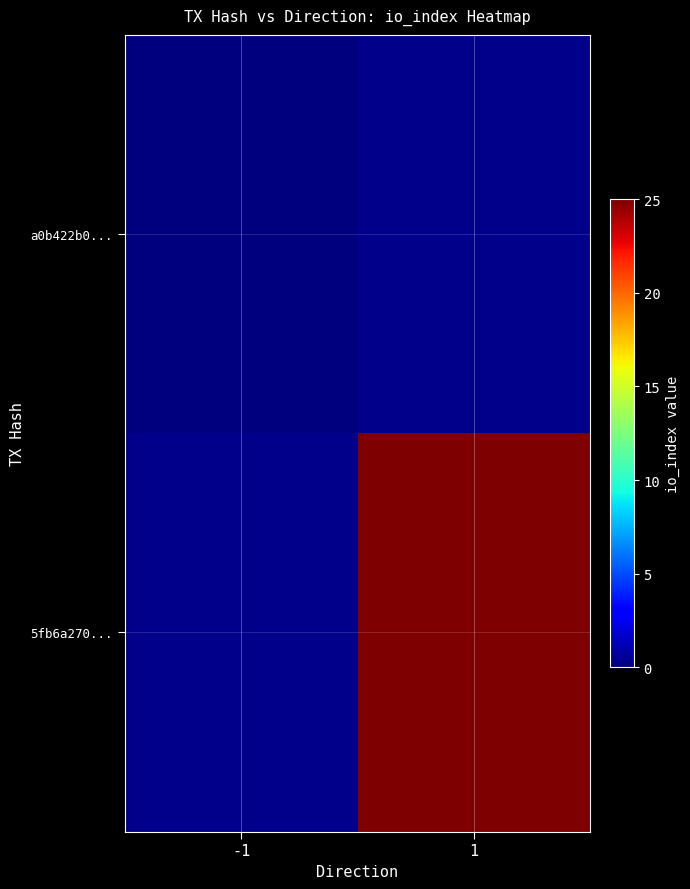

Rank the series by their average value, from highest to lowest.

5fb6a270..., a0b422b0...